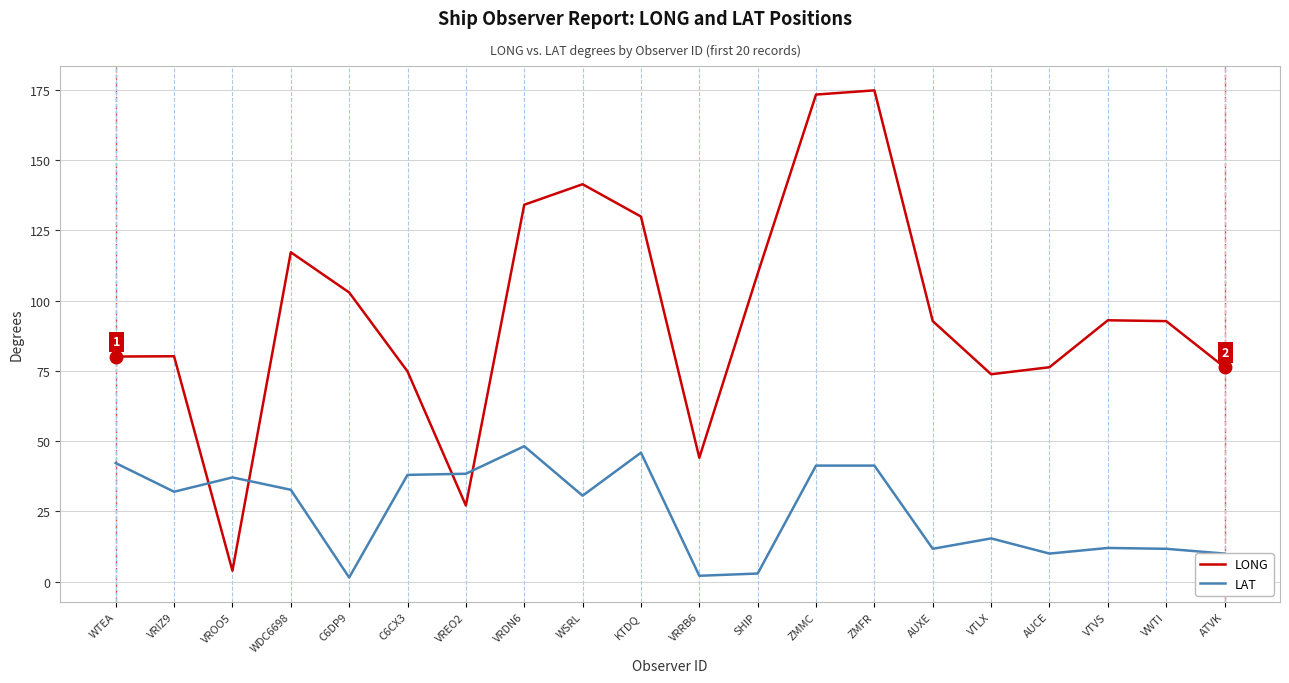

The value of LAT at WSRL is 9.1. True or false?

False